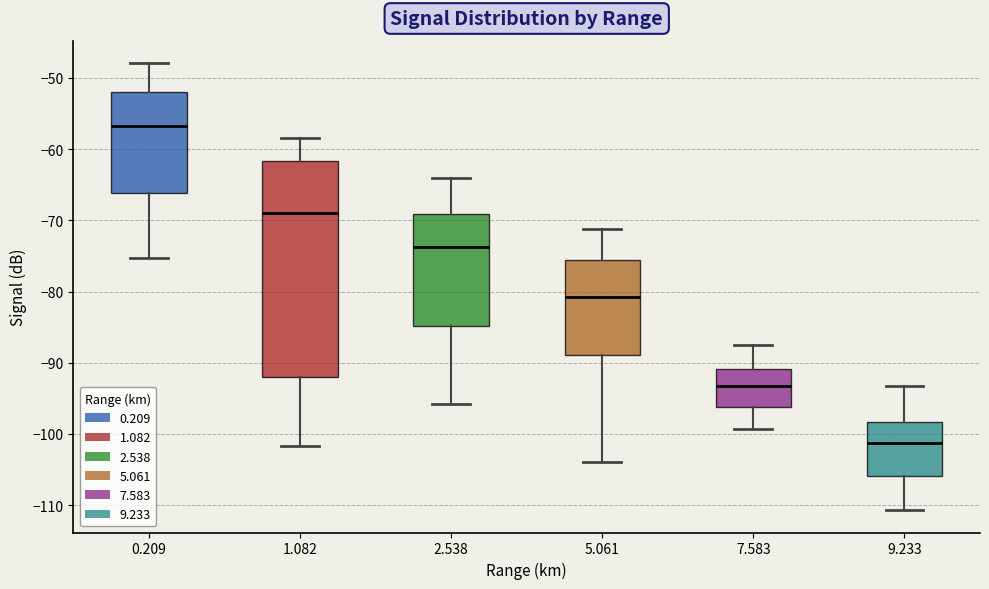

Reading left to right, read every box against the y-axis: the position of its median line, the range the box covers, and the ends of its whiskers. The values are not printed on the chart, so give them approximately, as read against the axis.

0.209: median -57, box -66 to -52, whiskers -75 to -48
1.082: median -69, box -92 to -62, whiskers -102 to -58
2.538: median -74, box -85 to -69, whiskers -96 to -64
5.061: median -81, box -89 to -75, whiskers -104 to -71
7.583: median -93, box -96 to -91, whiskers -99 to -87
9.233: median -101, box -106 to -98, whiskers -111 to -93